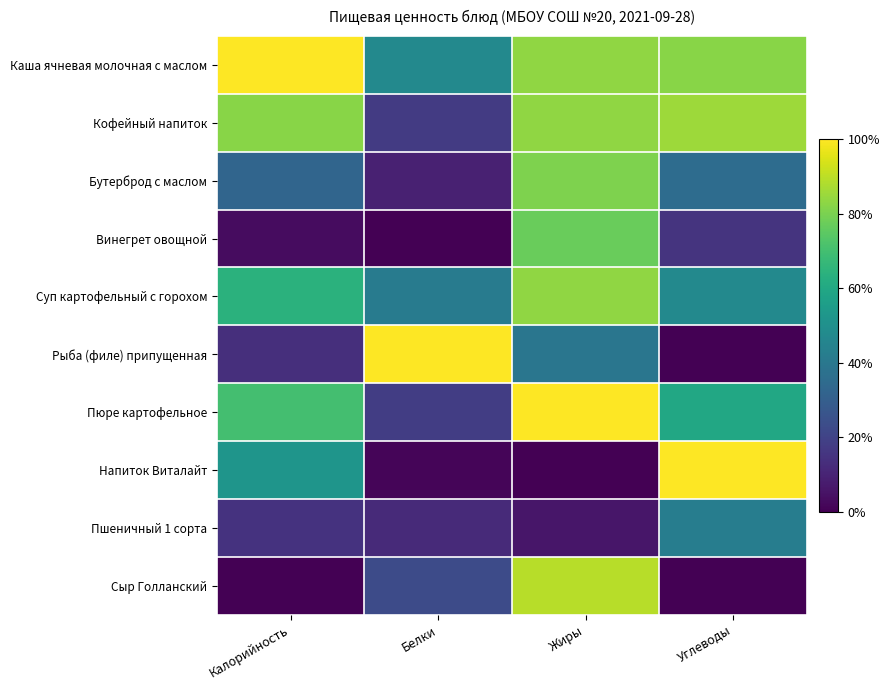

Rank the series by their maximum value, from lowest to highest.

Пшеничный 1 сорта, Винегрет овощной, Бутерброд с маслом, Суп картофельный с горохом, Кофейный напиток, Сыр Голланский, Каша ячневая молочная с маслом, Рыба (филе) припущенная, Пюре картофельное, Напиток Виталайт